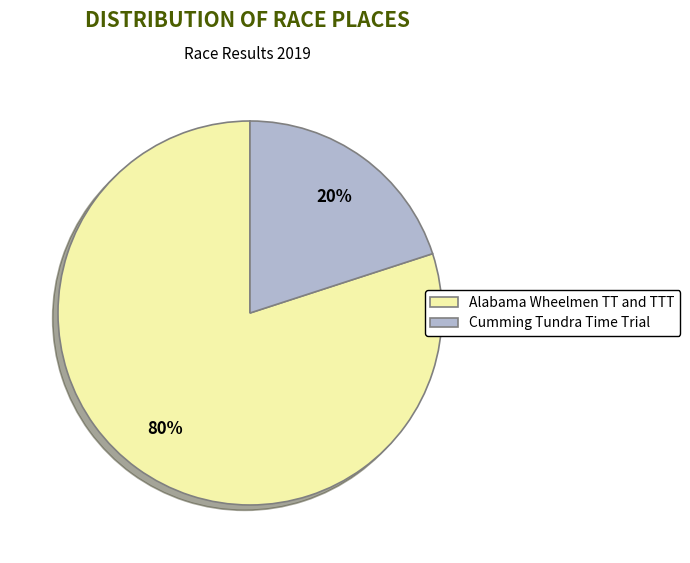

Which category accounts for the majority?

Alabama Wheelmen TT and TTT